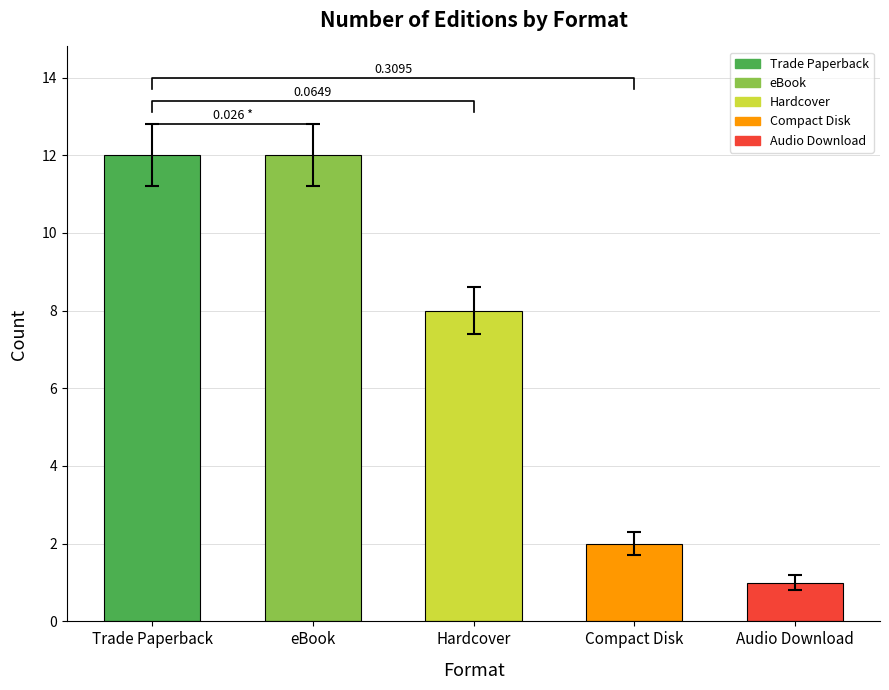

How many data points are above 8?

2